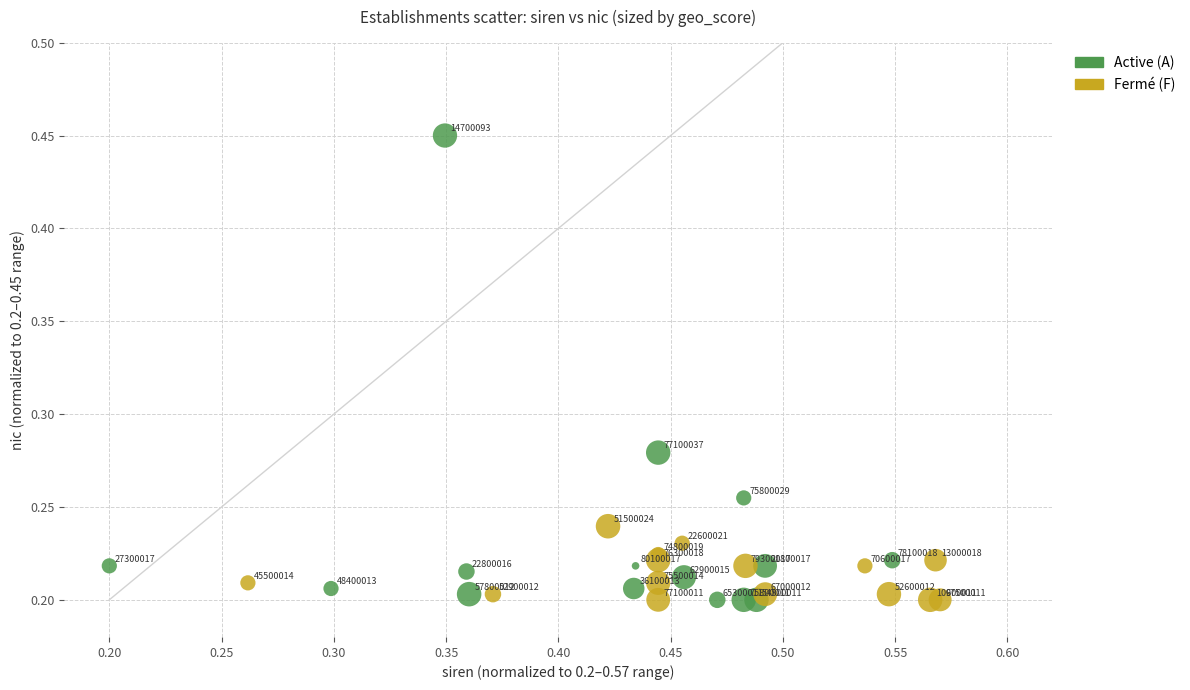

Which series reaches the maximum Y coordinate?

Active (A)